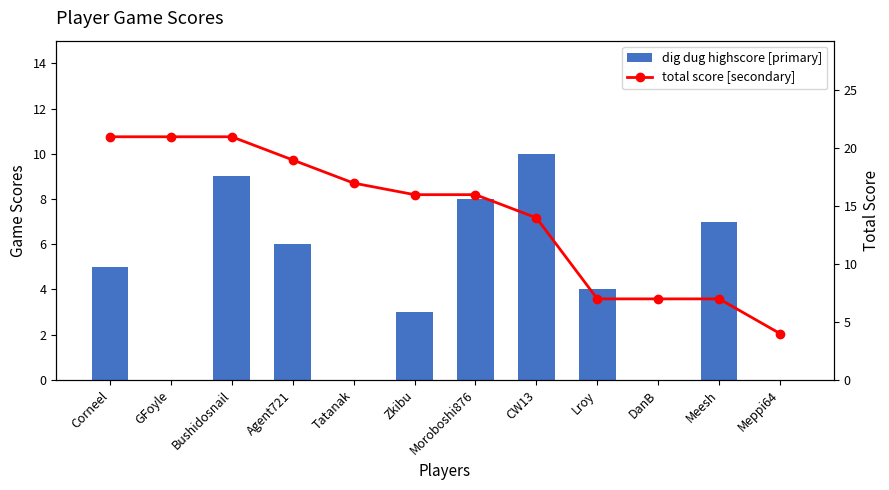

Between Bushidosnail and Meppi64, which series saw the biggest shift?

total score [secondary]